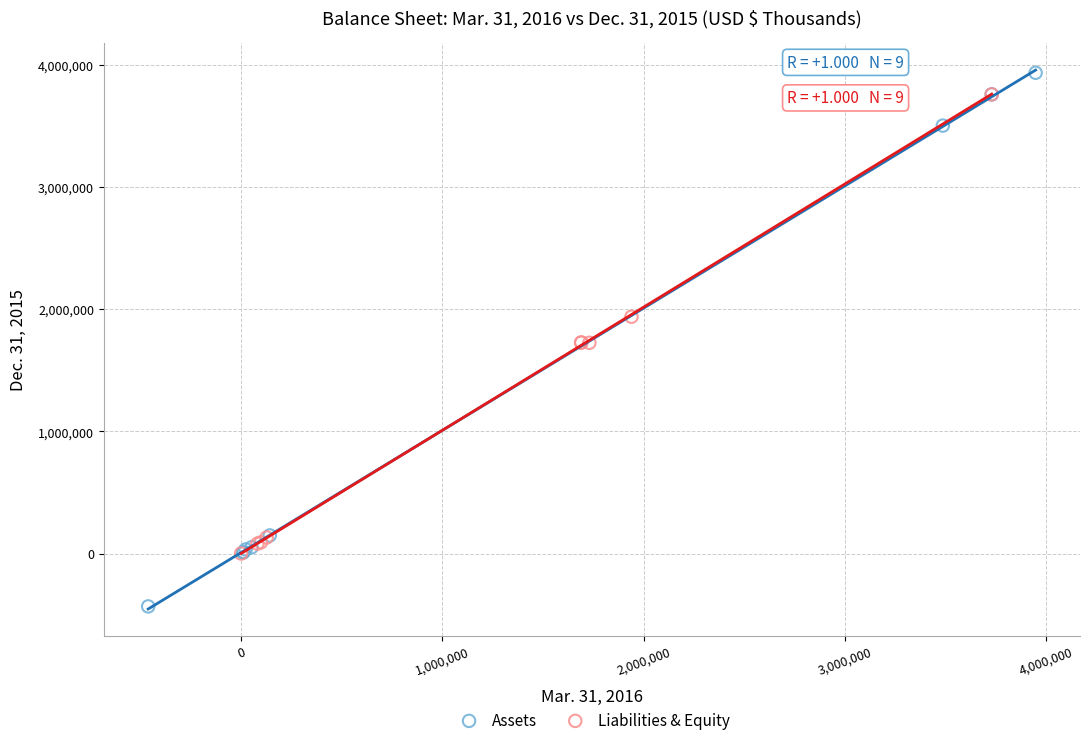

What are all the series names shown in the legend?

Assets, Liabilities & Equity